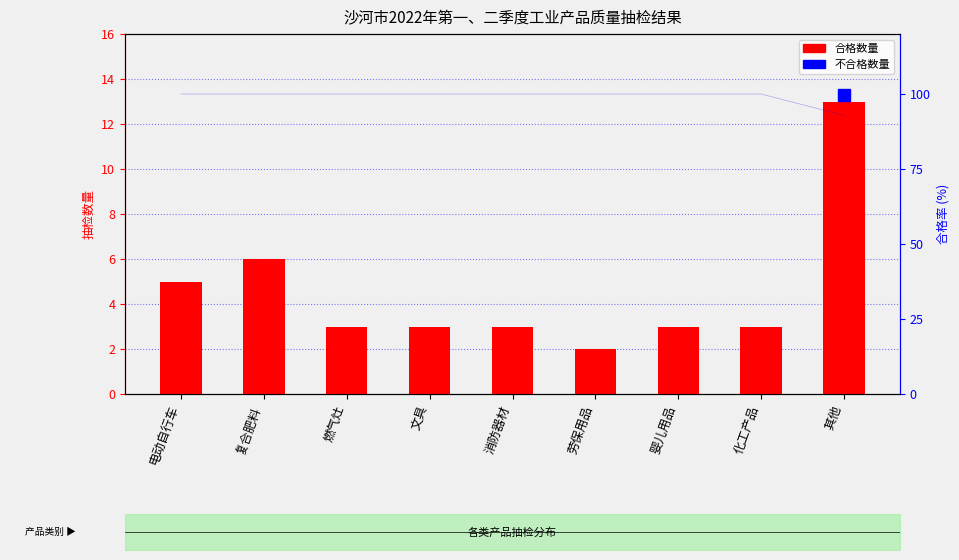

What is the label of the 4th bar from the left?

文具